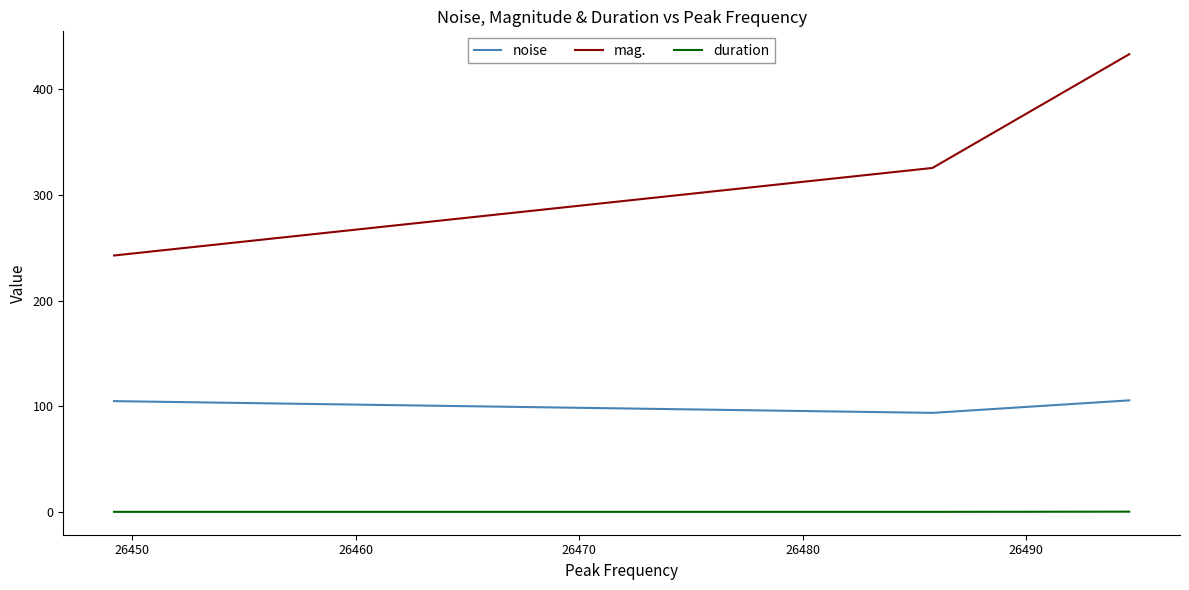

What is the difference between the maximum and minimum values in the mag. series?

190.6